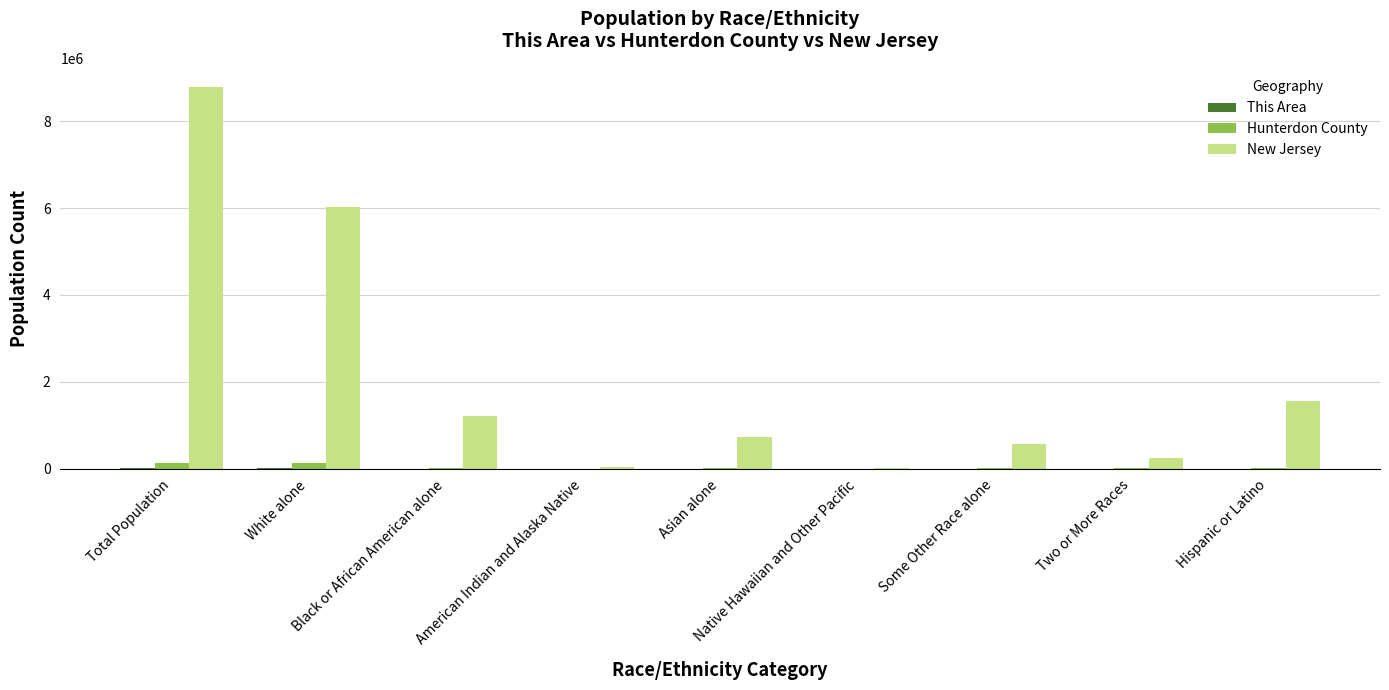

What is the maximum value for New Jersey?

8791894